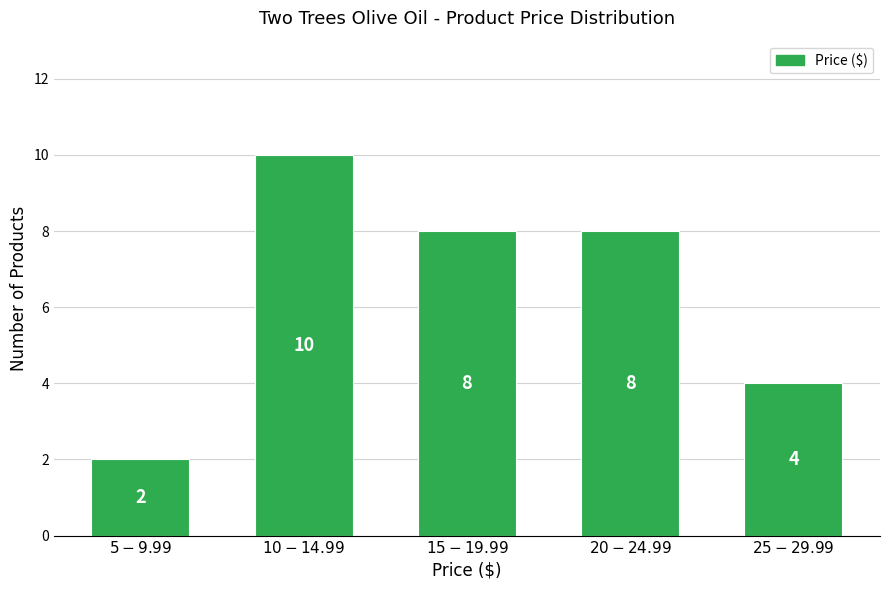

Reading right to left, transcribe all the data shown in this chart.

4	8	8	10	2